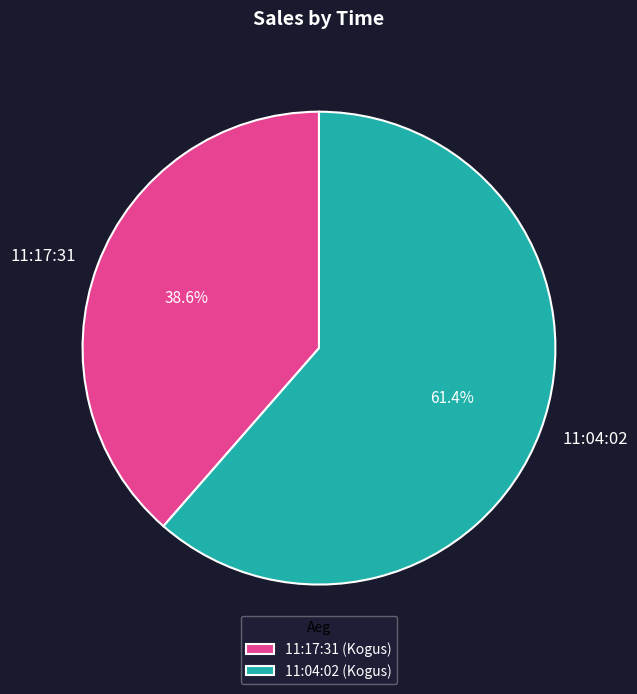

What is the ratio of the value at 11:17:31 to the value at 11:04:02?

0.6